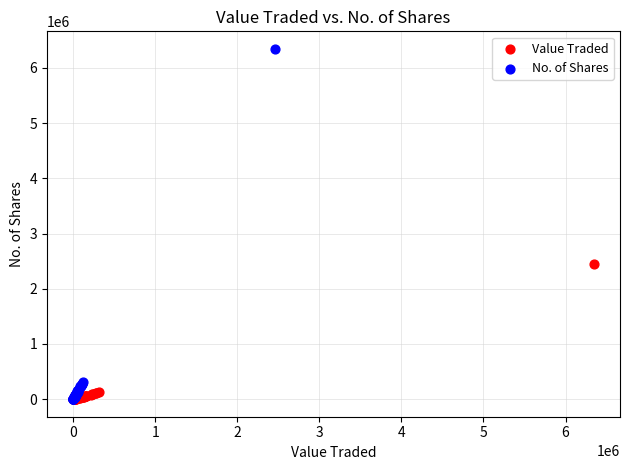

What are all the series names shown in the legend?

Value Traded, No. of Shares